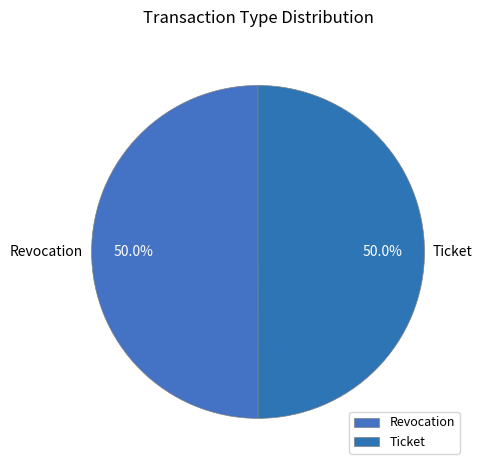

What percentage is NOT represented by Ticket?

50.0%